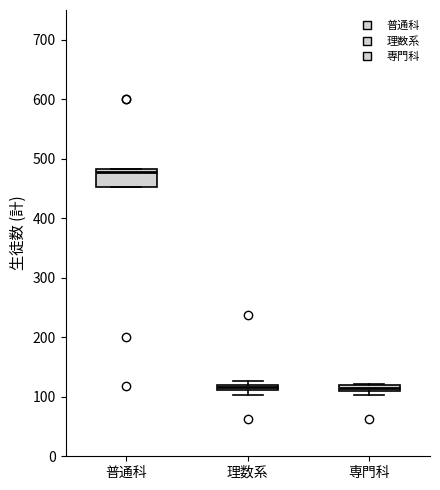

Where is the upper edge of the box for 専門科 on the y-axis? The values are not printed on the chart, so give them approximately, as read against the axis.

120